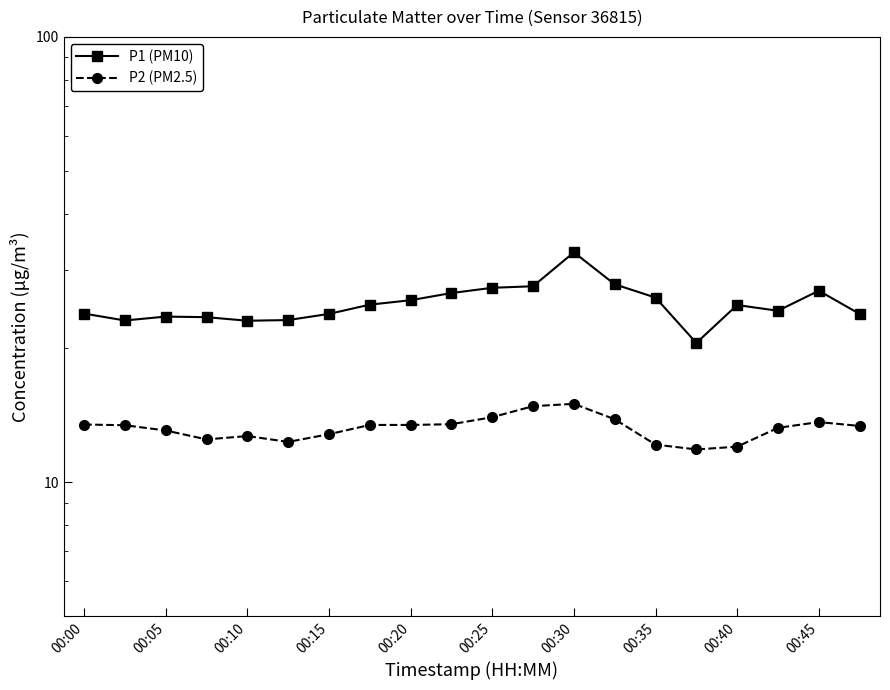

What is the difference between the P2 (PM2.5) values at 00:45 and 18?

0.2